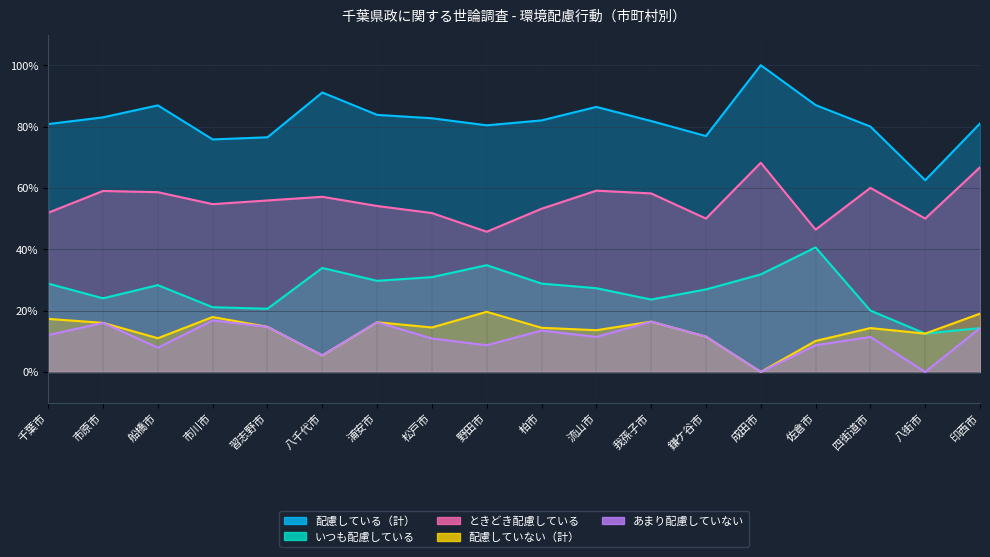

Rank the series by their maximum value, from lowest to highest.

あまり配慮していない, 配慮していない（計）, いつも配慮している, ときどき配慮している, 配慮している（計）